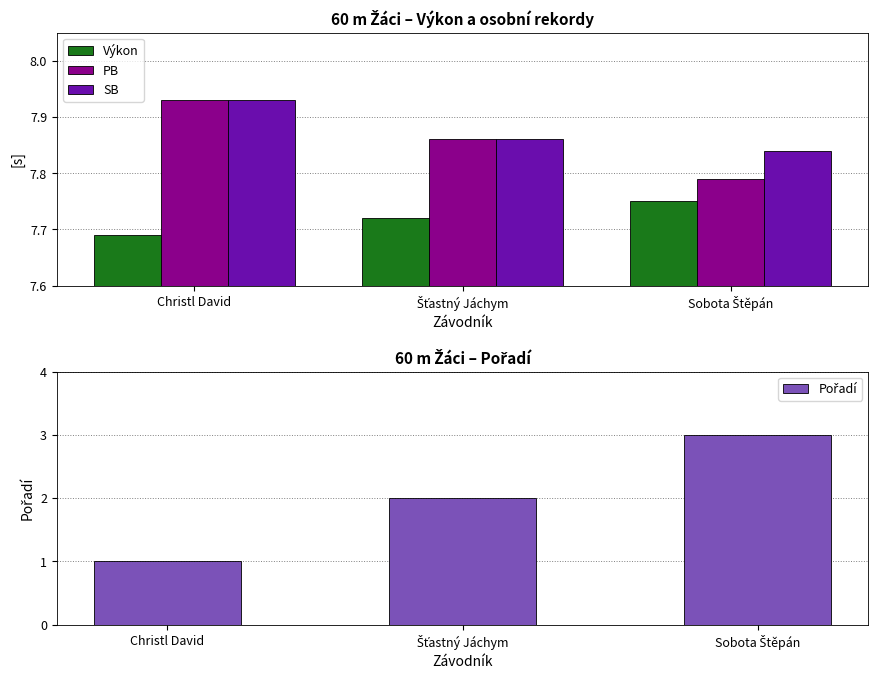

What is the sum of the SB values at Sobota Štěpán and Christl David?

15.8